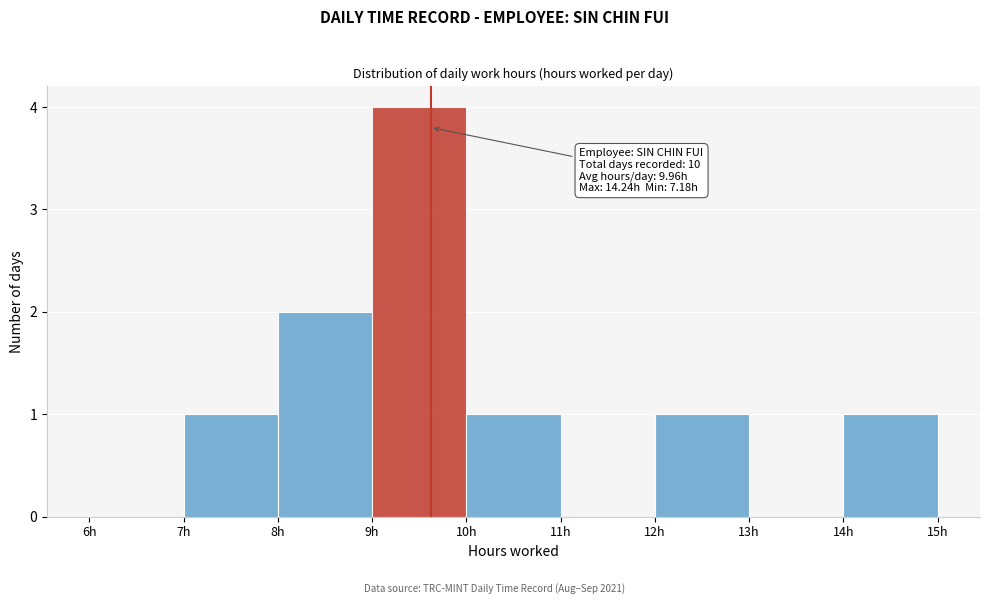

Which range on the x-axis has the tallest bar?

9 to 10